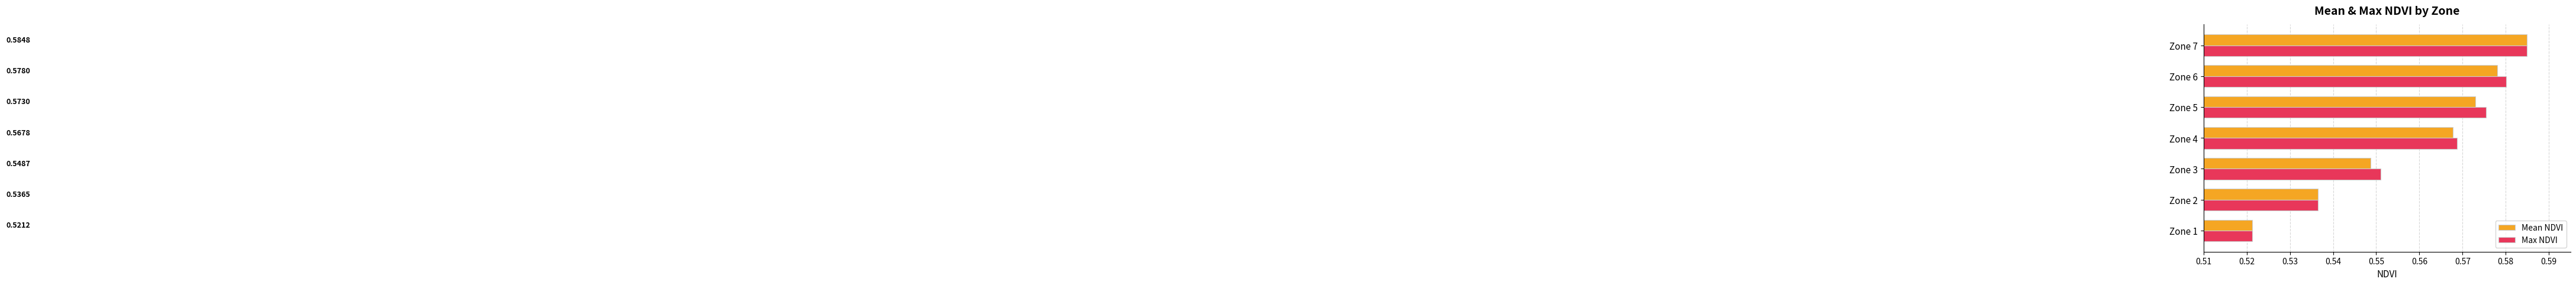

Rank the categories by Mean NDVI value from highest to lowest.

Zone 7, Zone 6, Zone 5, Zone 4, Zone 3, Zone 2, Zone 1